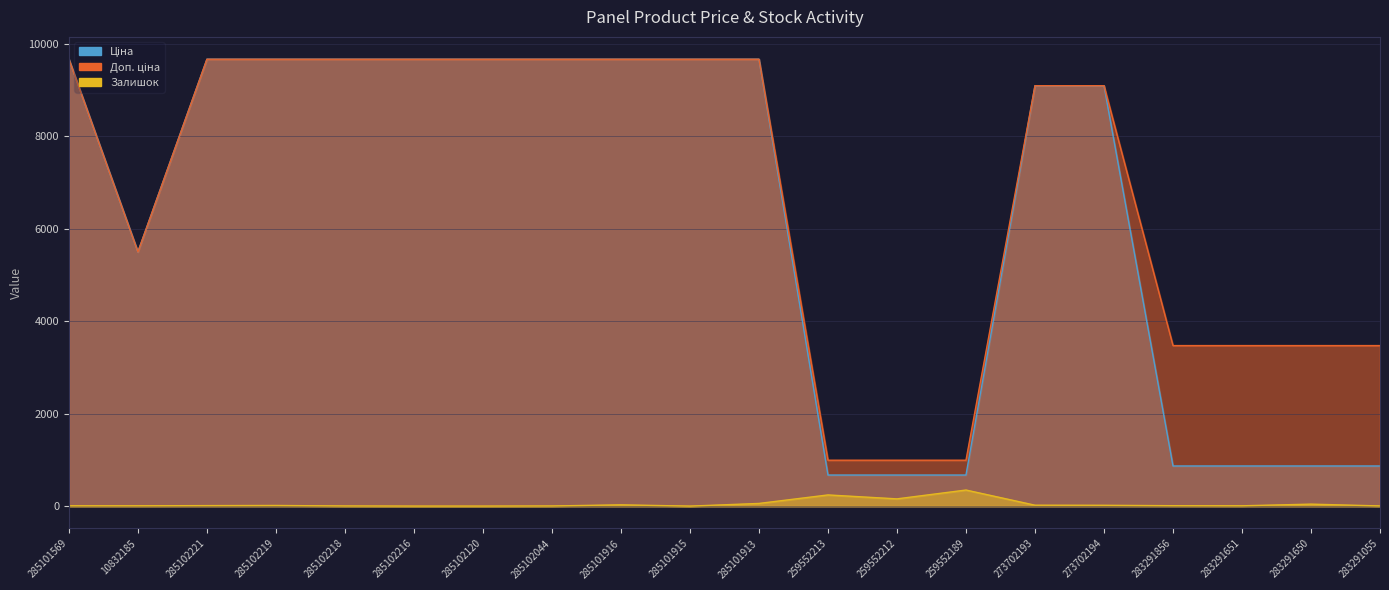

At which label is Ціна closest to 5168?

10832185